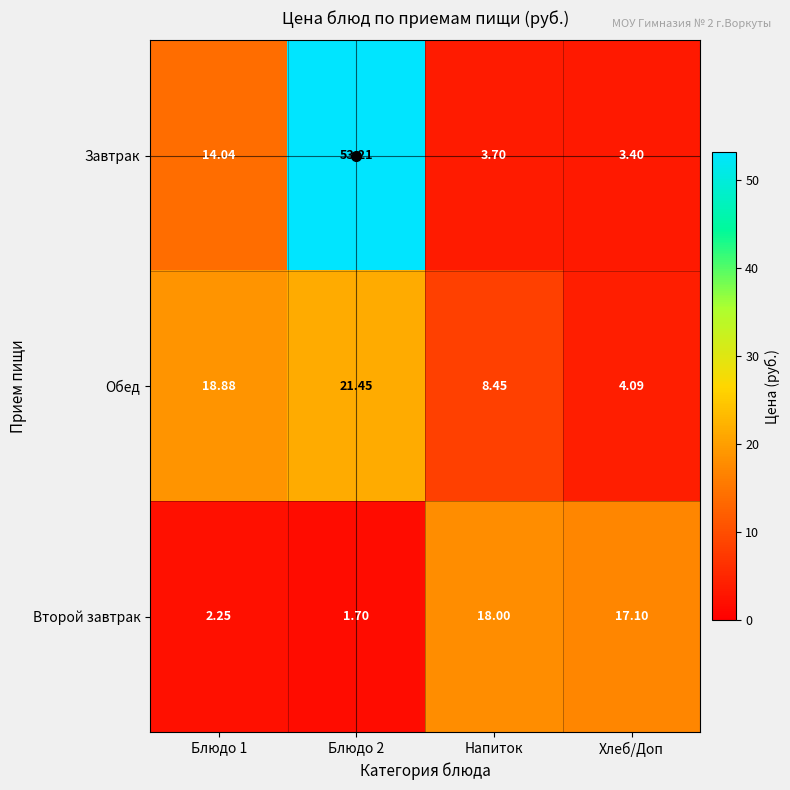

At Хлеб/Доп, list the series in order from smallest to largest.

Завтрак, Обед, Второй завтрак